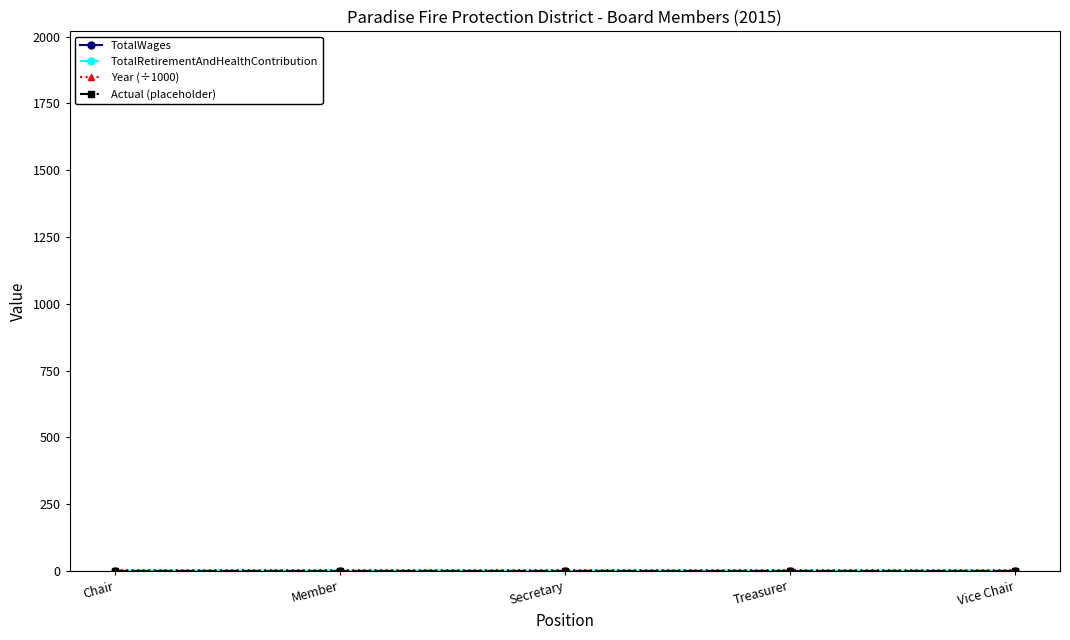

True or false: Actual (placeholder) and TotalRetirementAndHealthContribution intersect in this chart.

False